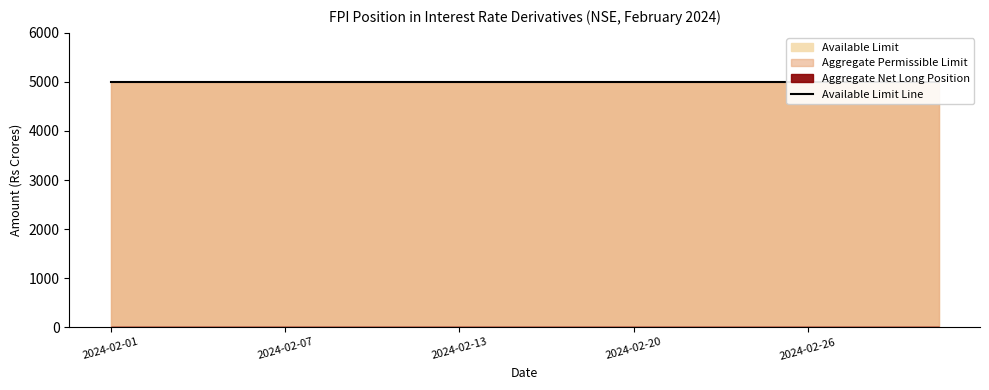

List the series in order of their peak value, lowest first.

Aggregate Net Long Position, Aggregate Permissible Limit, Available Limit